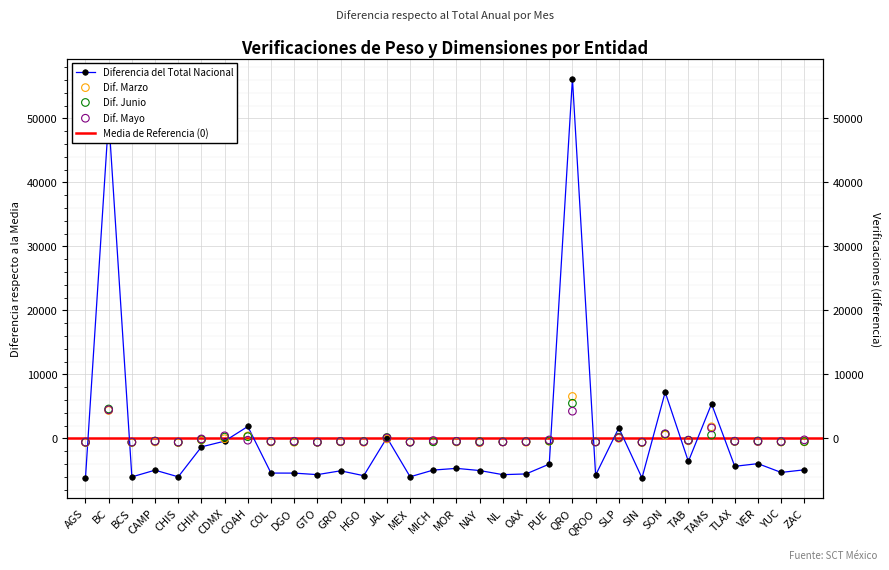

At how many categories does at least one series exceed 13487?

2